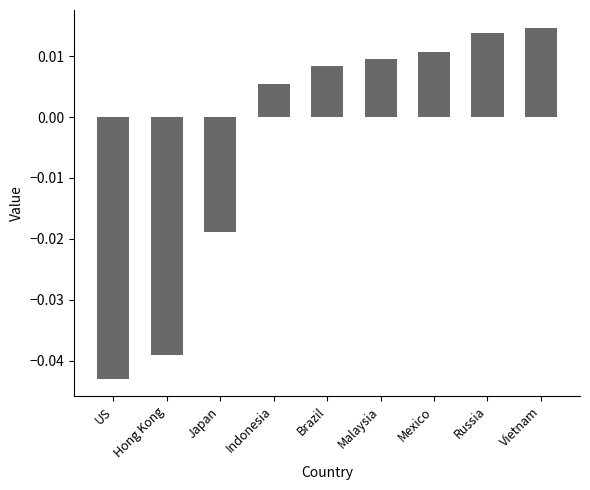

Which has a higher value, Vietnam or Malaysia?

Vietnam